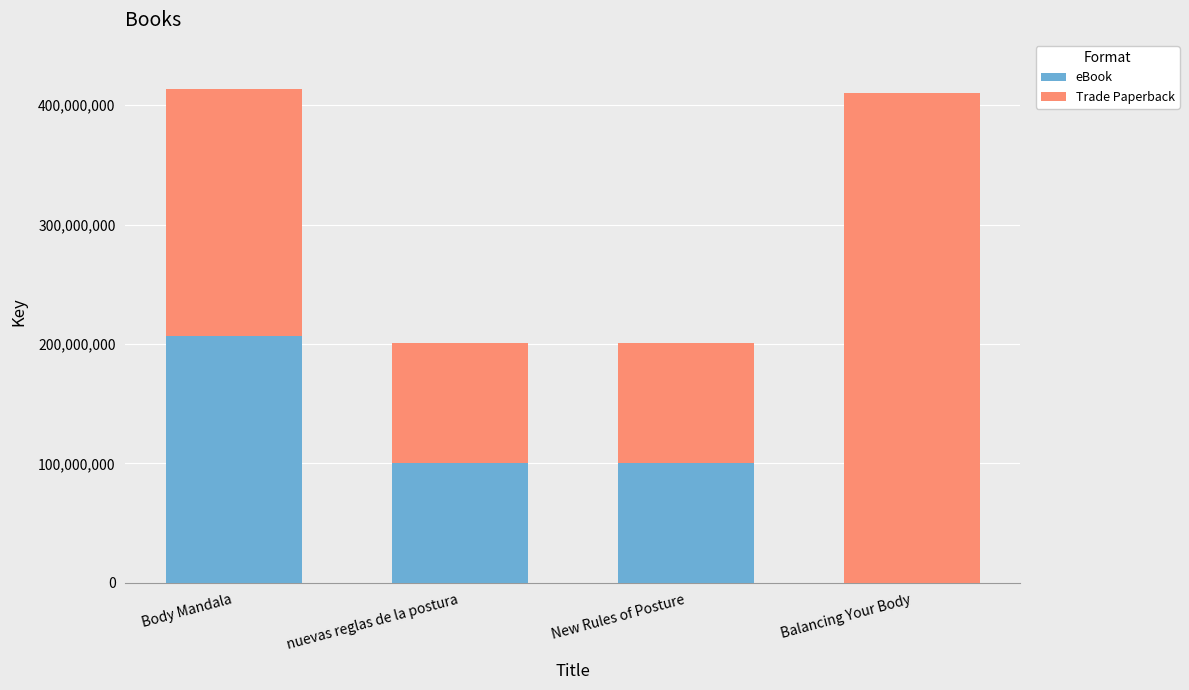

What are all the series names shown in the legend?

eBook, Trade Paperback